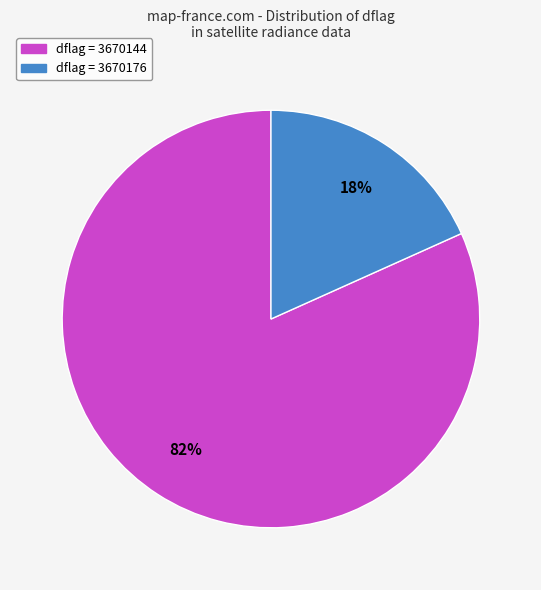

To the nearest percent, what is the average slice percentage?

50%